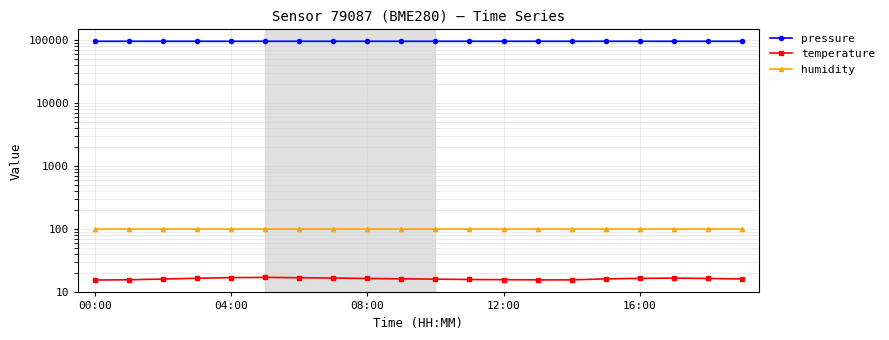

Does the chart display data point markers on the line(s)?

Yes